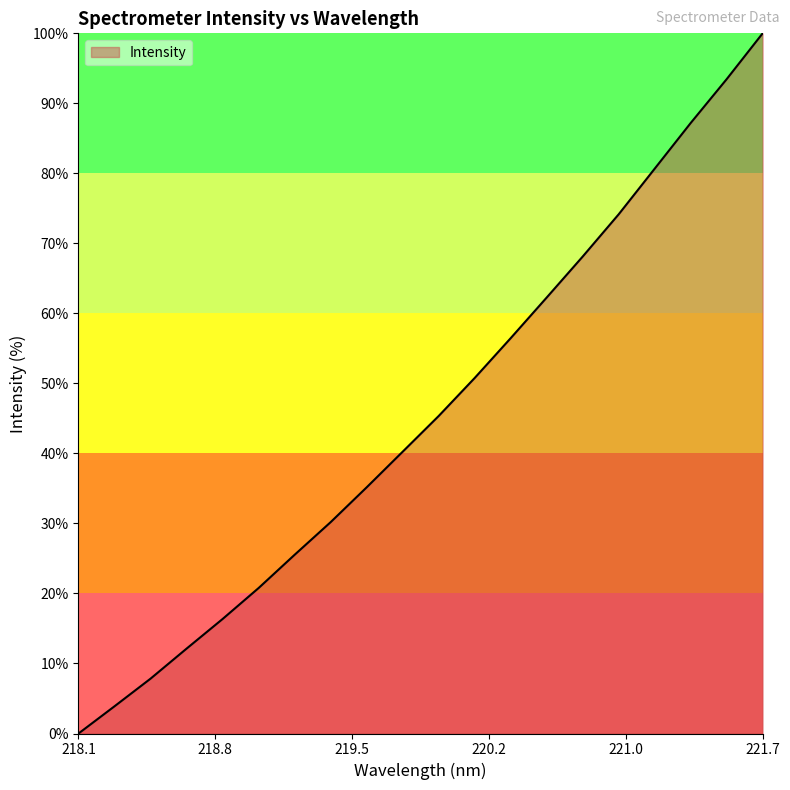

True or false: the data has more than 0 interior local peaks.

False